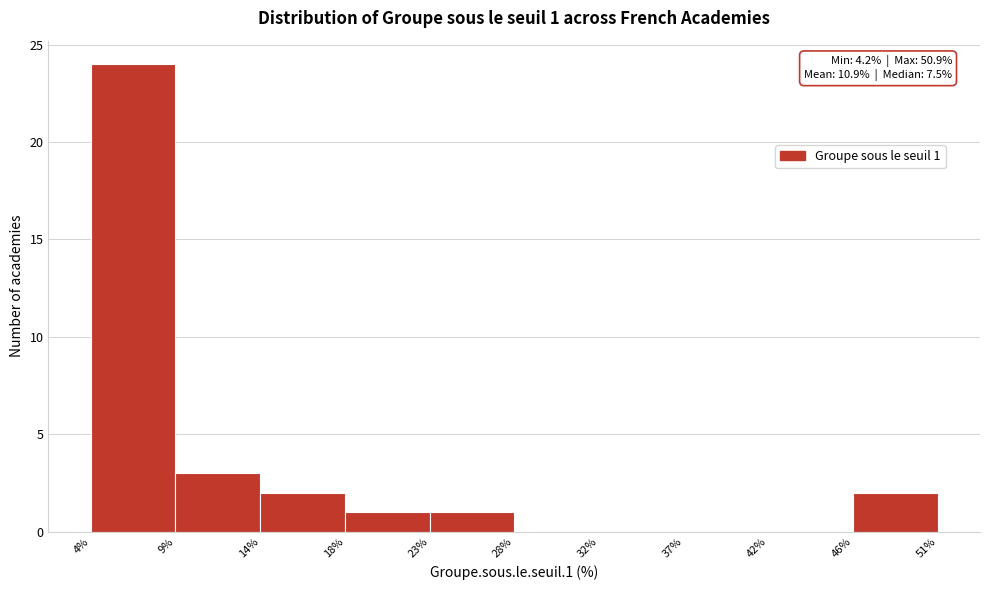

Over which range of the x-axis is the bar tallest?

4% to 9%